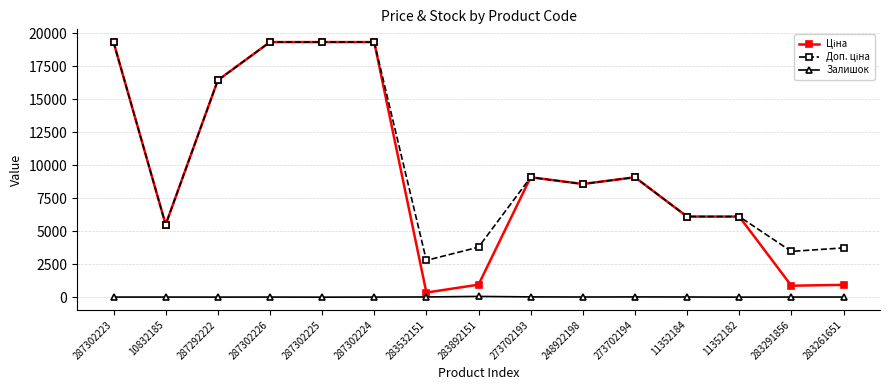

What is the greatest value displayed?

19343.1